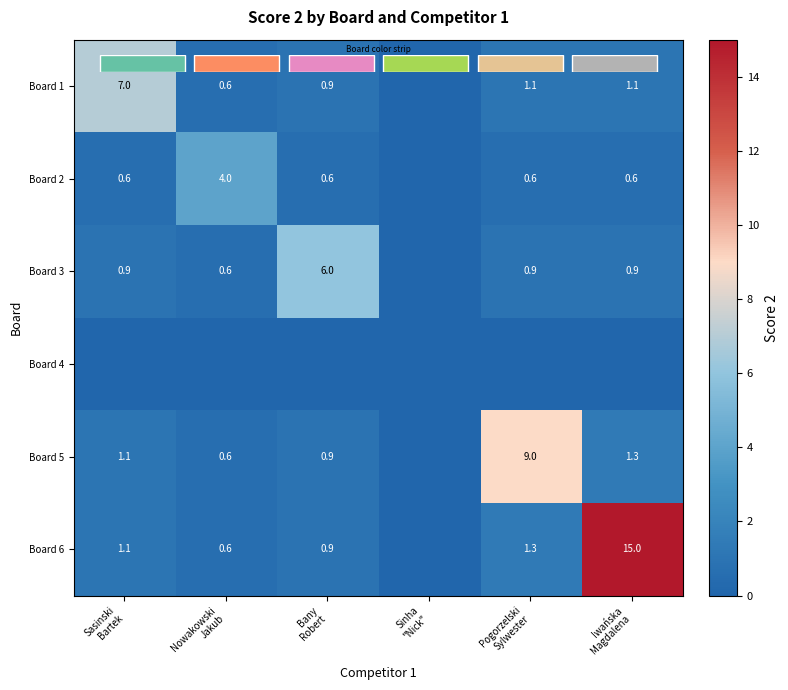

At Pogorzelski Sylwester, list the series in order from largest to smallest.

Board 5, Board 6, Board 1, Board 3, Board 2, Board 4